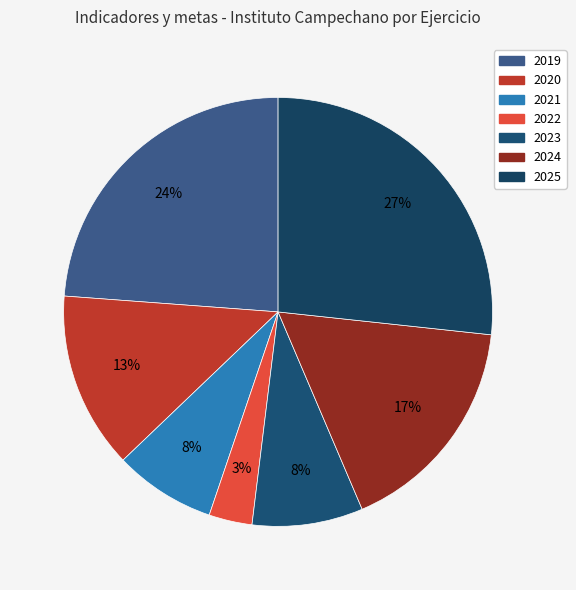

How many slices are in this pie chart?

7